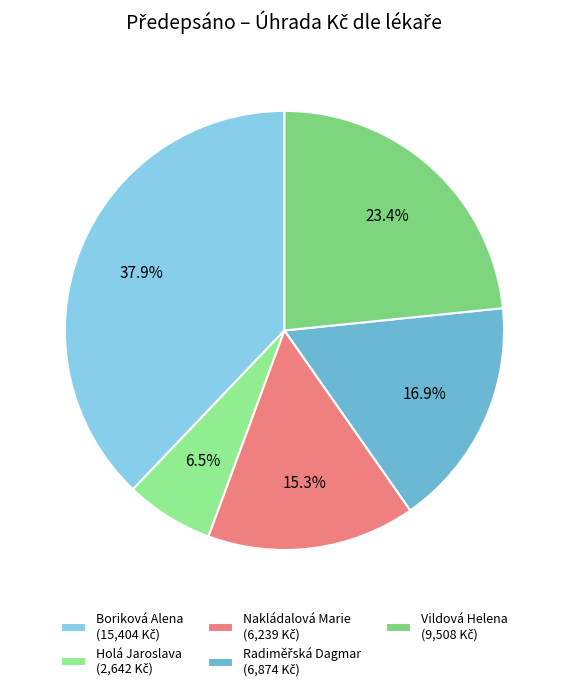

Do Vildová Helena and Holá Jaroslava together represent more than half of the pie?

No